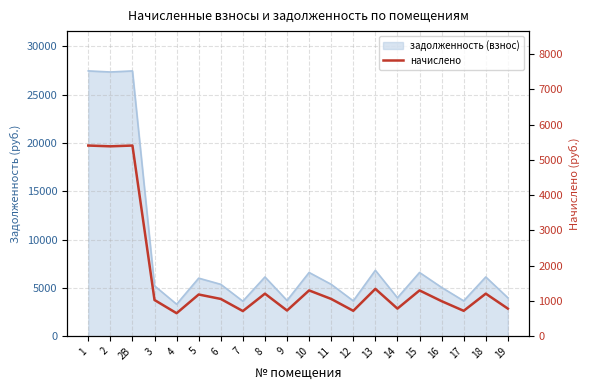

How many interior local valleys (lower than both neighbors) does the data have?

7